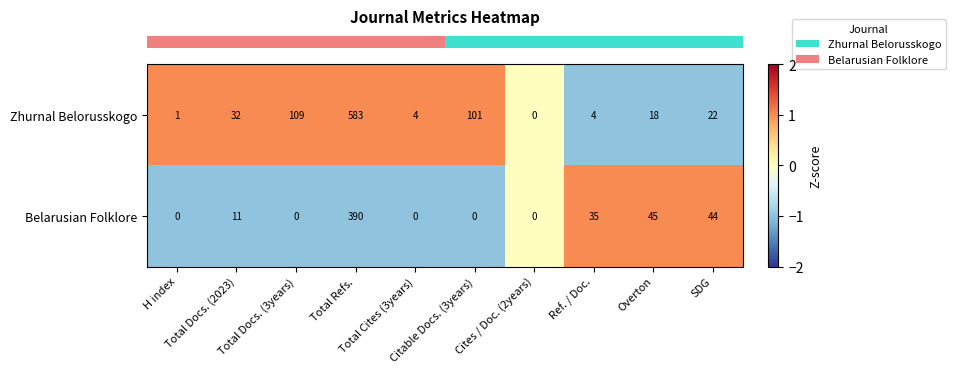

Count the number of categories in the chart.

10